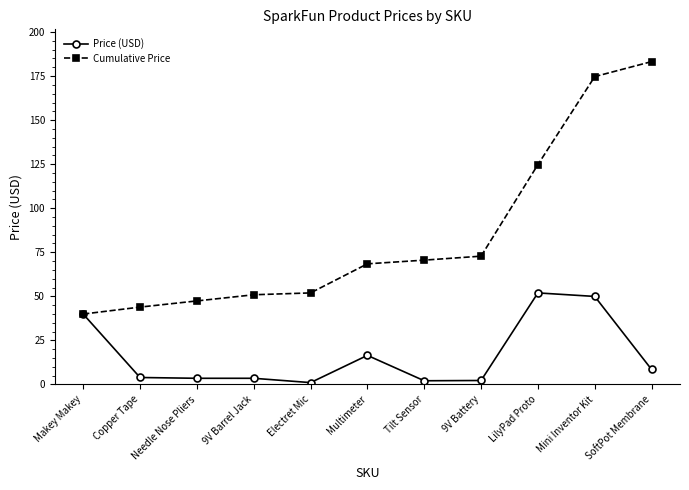

What are all the series names shown in the legend?

Price (USD), Cumulative Price